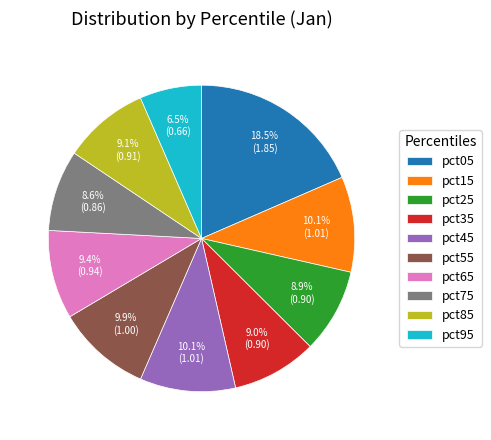

What percentage is NOT represented by pct95?

93.5%